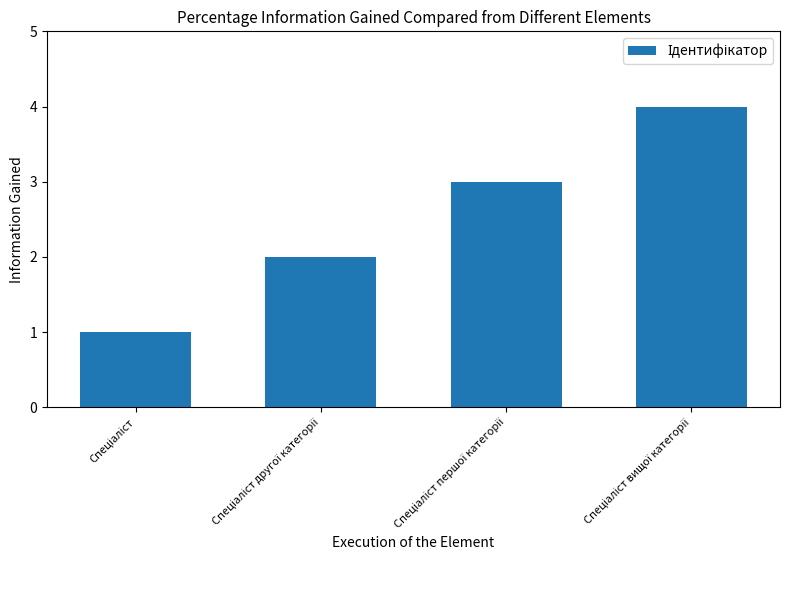

What is the maximum value shown in the chart?

4